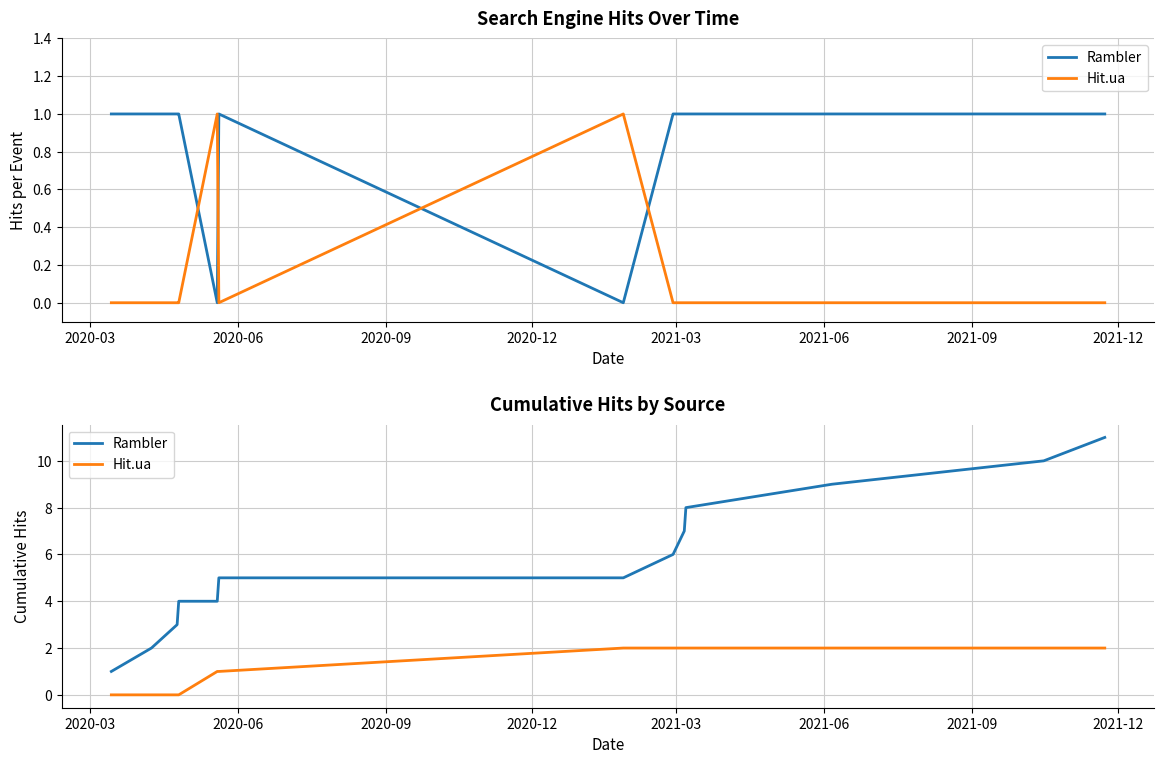

List the series in order of their overall mean, highest first.

Rambler, Hit.ua